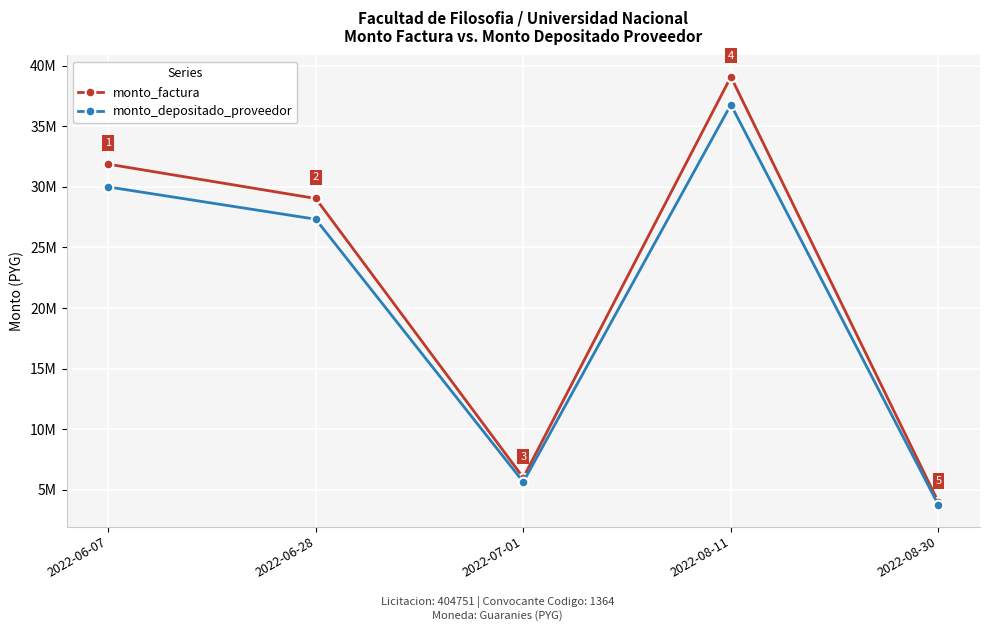

Where is the first local minimum for monto_depositado_proveedor?

2022-07-01